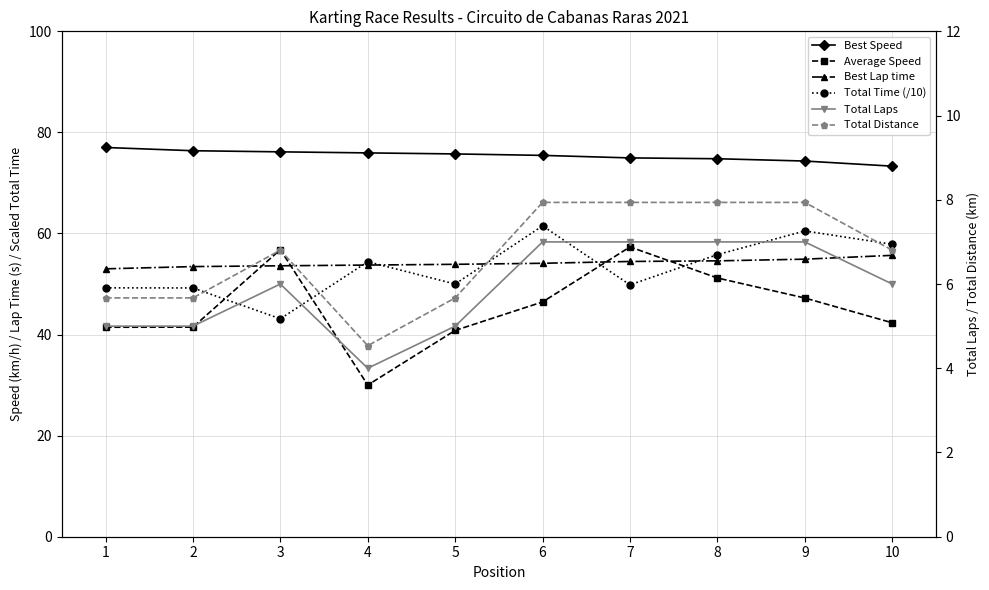

Which series has the largest total across all categories?

Best Speed